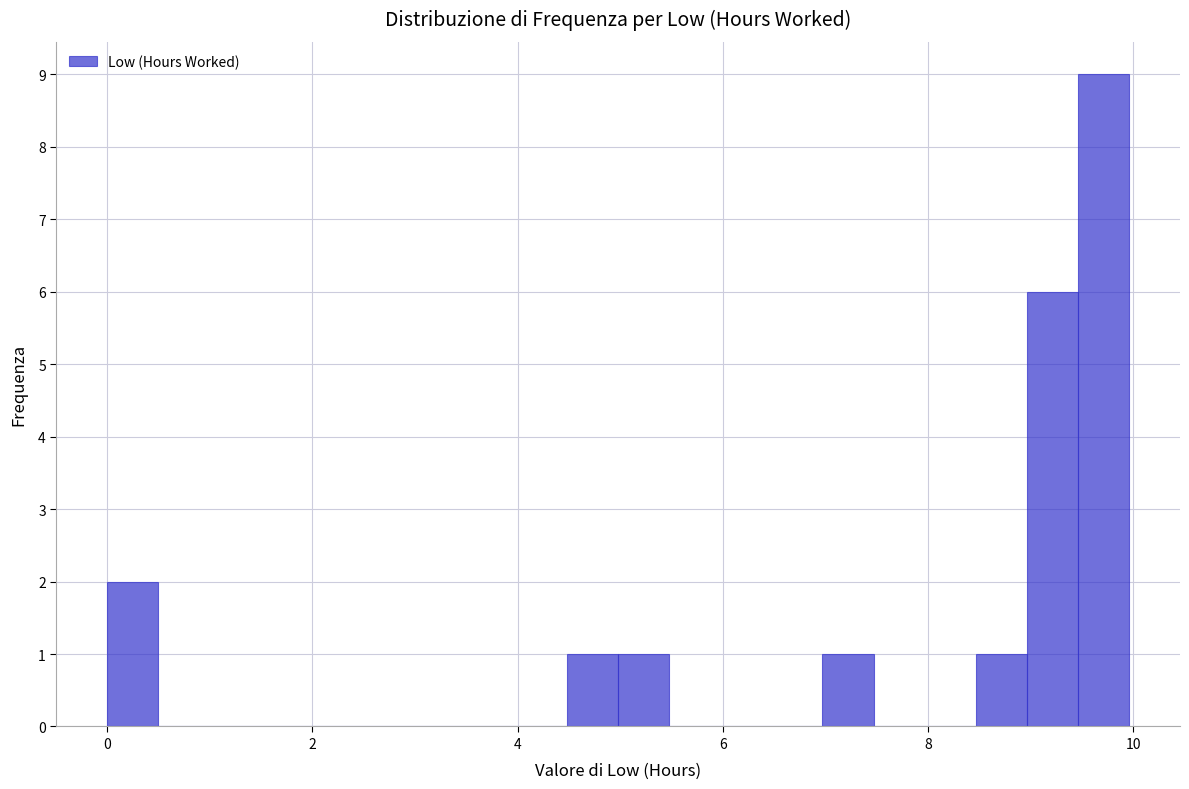

Read against the x-axis, roughly where is the centre of the tallest bar?

9.8